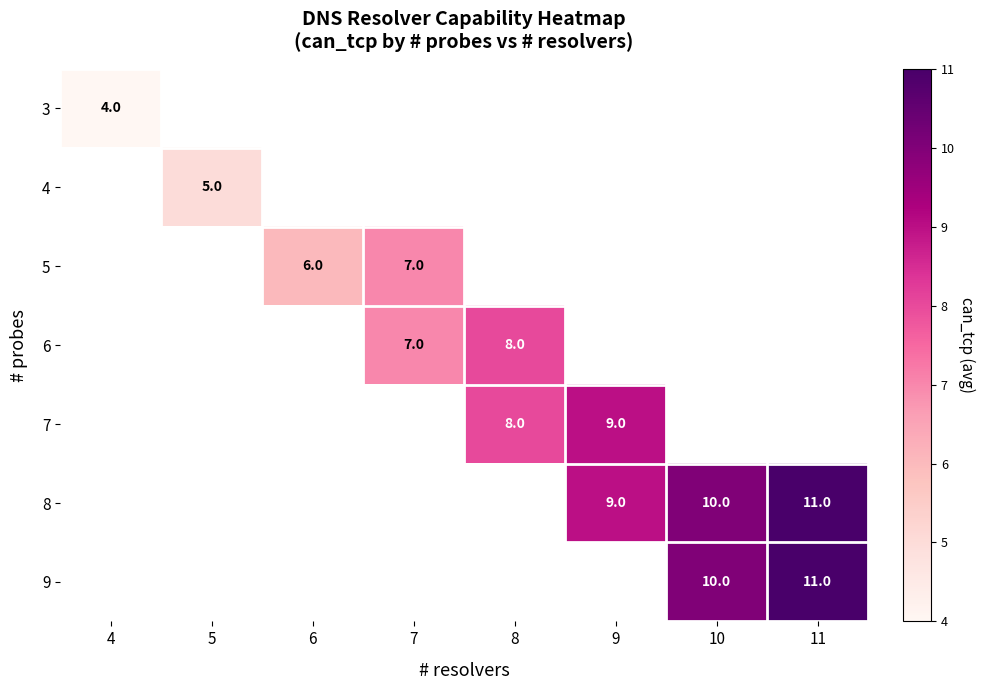

Is it true that 8 equals 16 at 9?

False